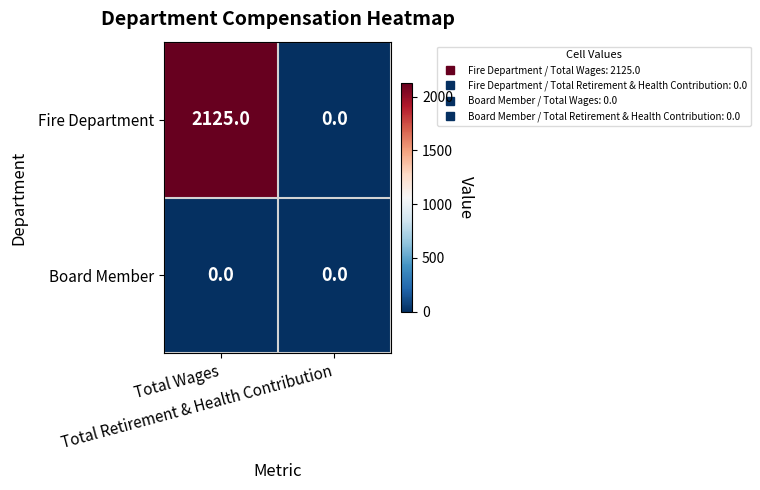

Which series has the largest range (max minus min)?

Fire Department